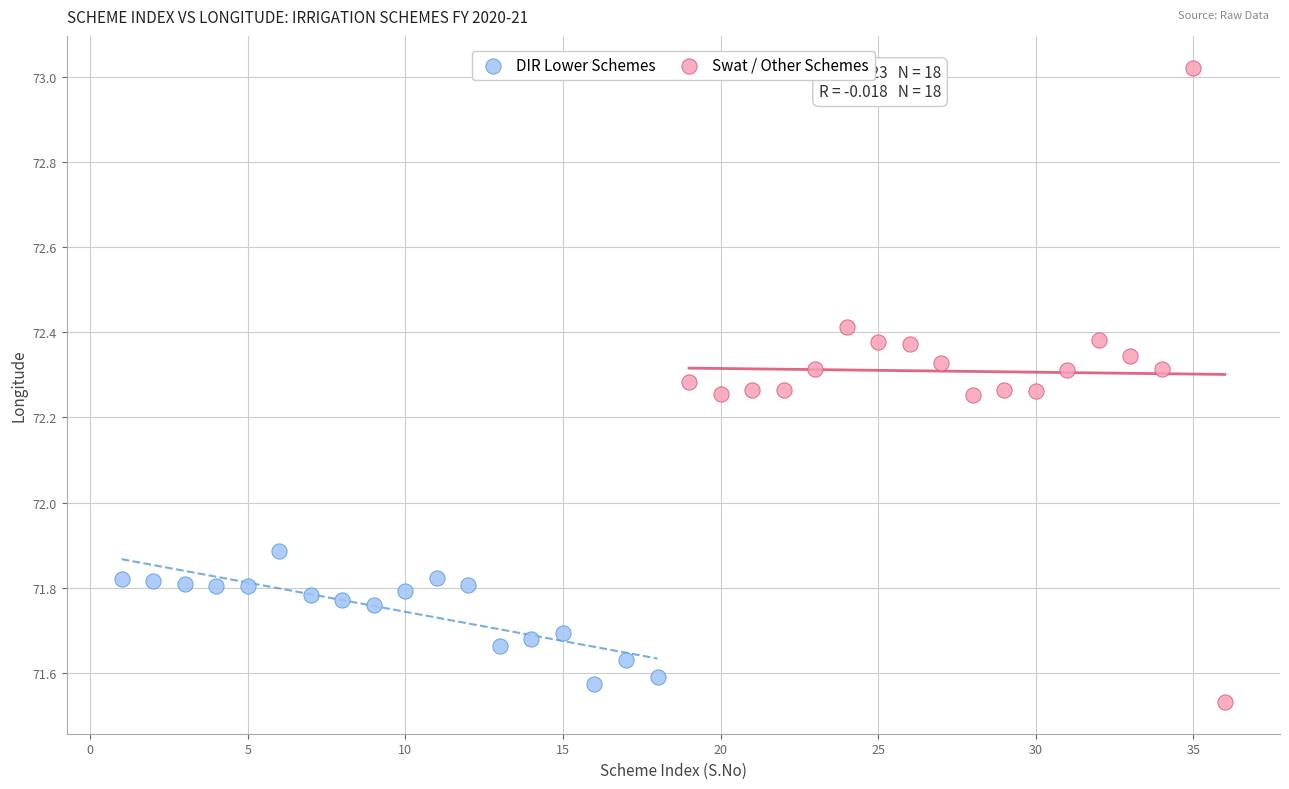

Which series has the largest Y range (max minus min)?

Swat / Other Schemes